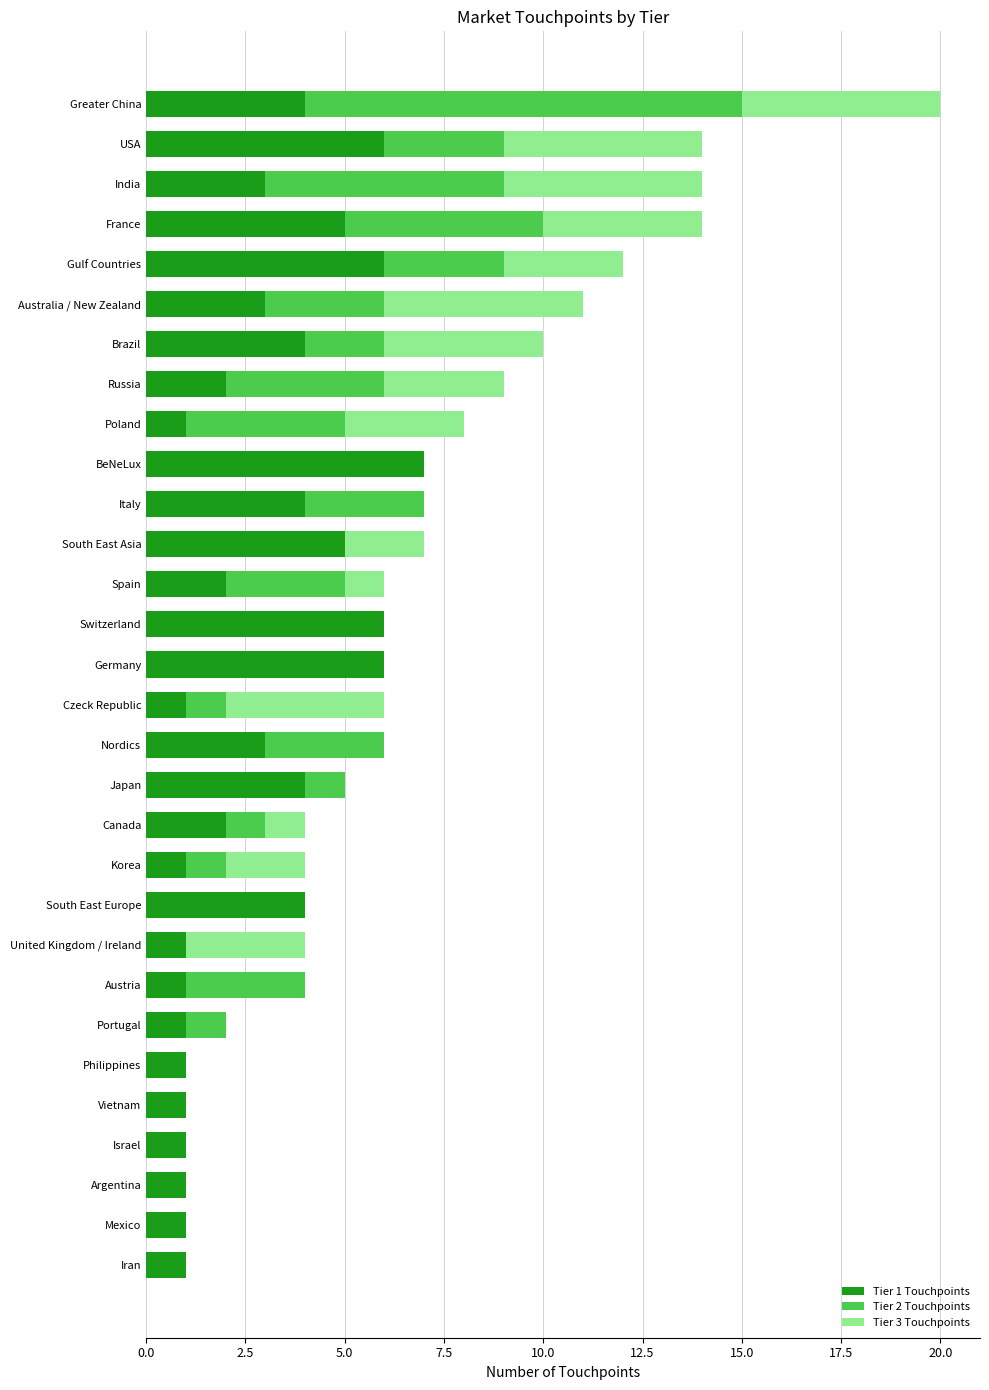

Which category has the highest value in the Tier 1 Touchpoints series?

BeNeLux